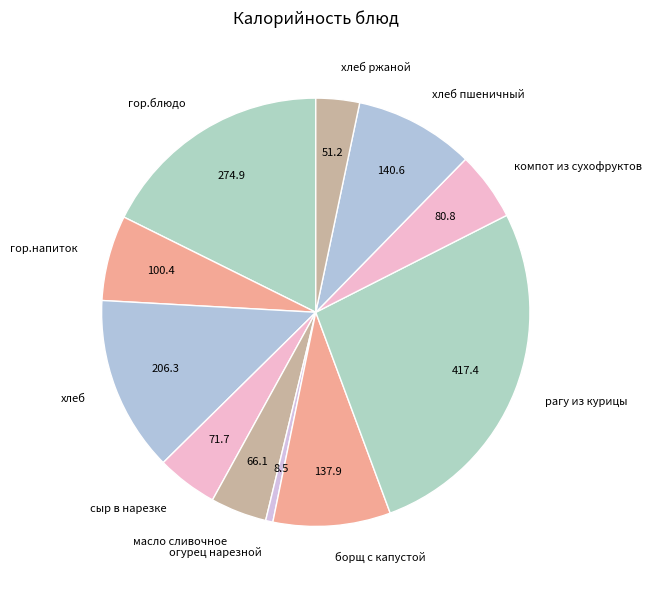

Combined, do огурец нарезной and хлеб ржаной account for over 50%?

No